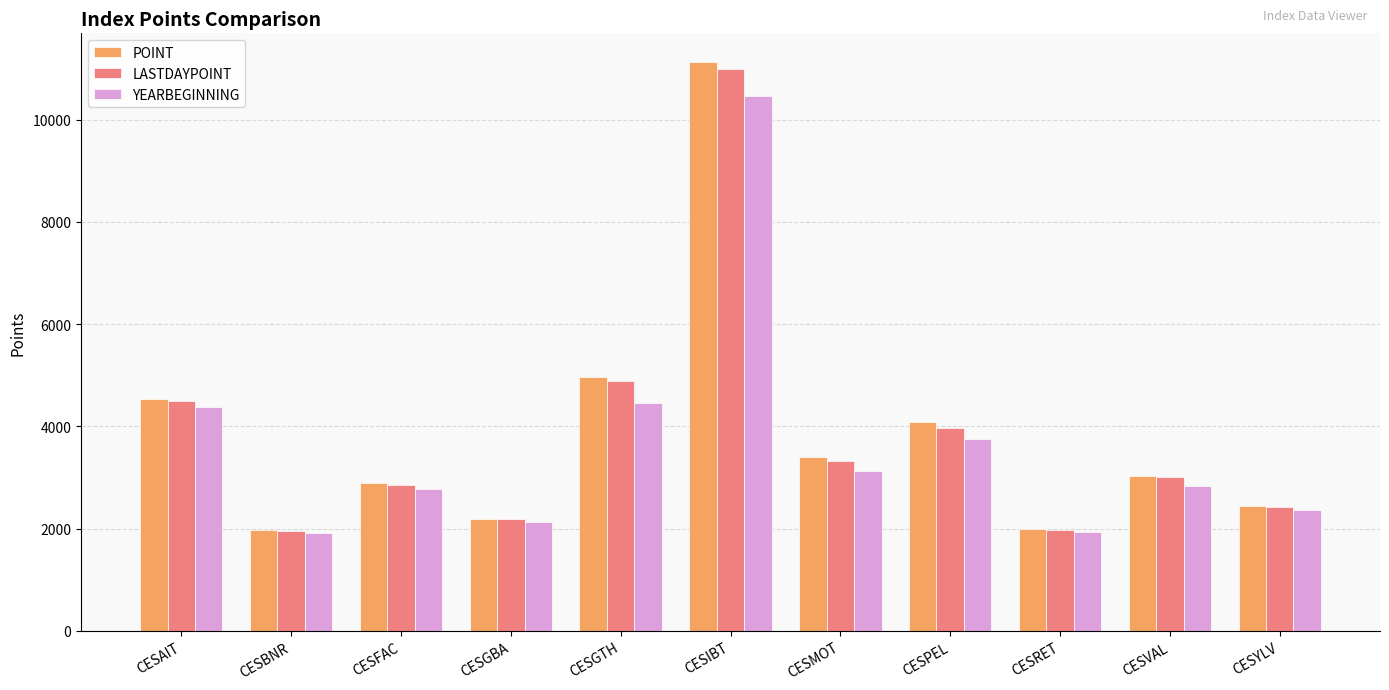

What are all the series names shown in the legend?

POINT, LASTDAYPOINT, YEARBEGINNING